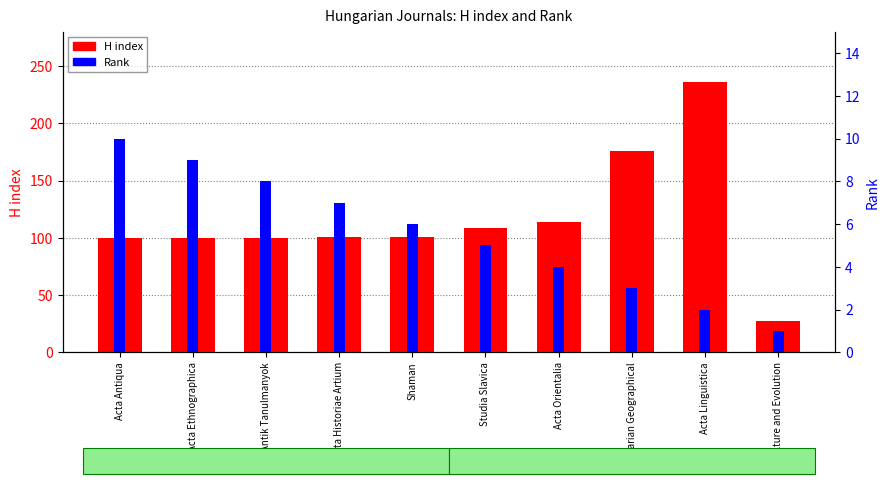

What is the average value of the Rank series?

6